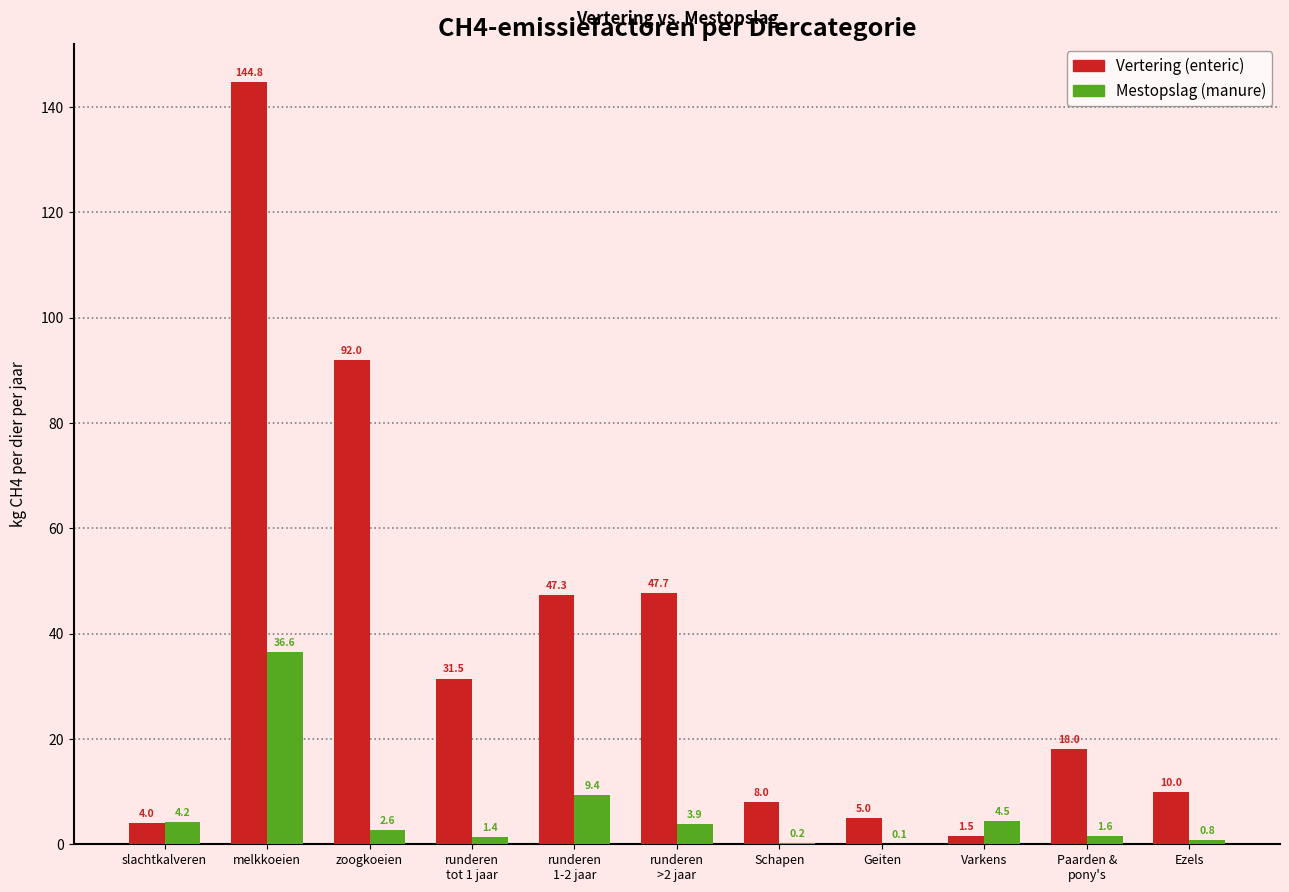

What is the maximum value shown in the chart?

144.8